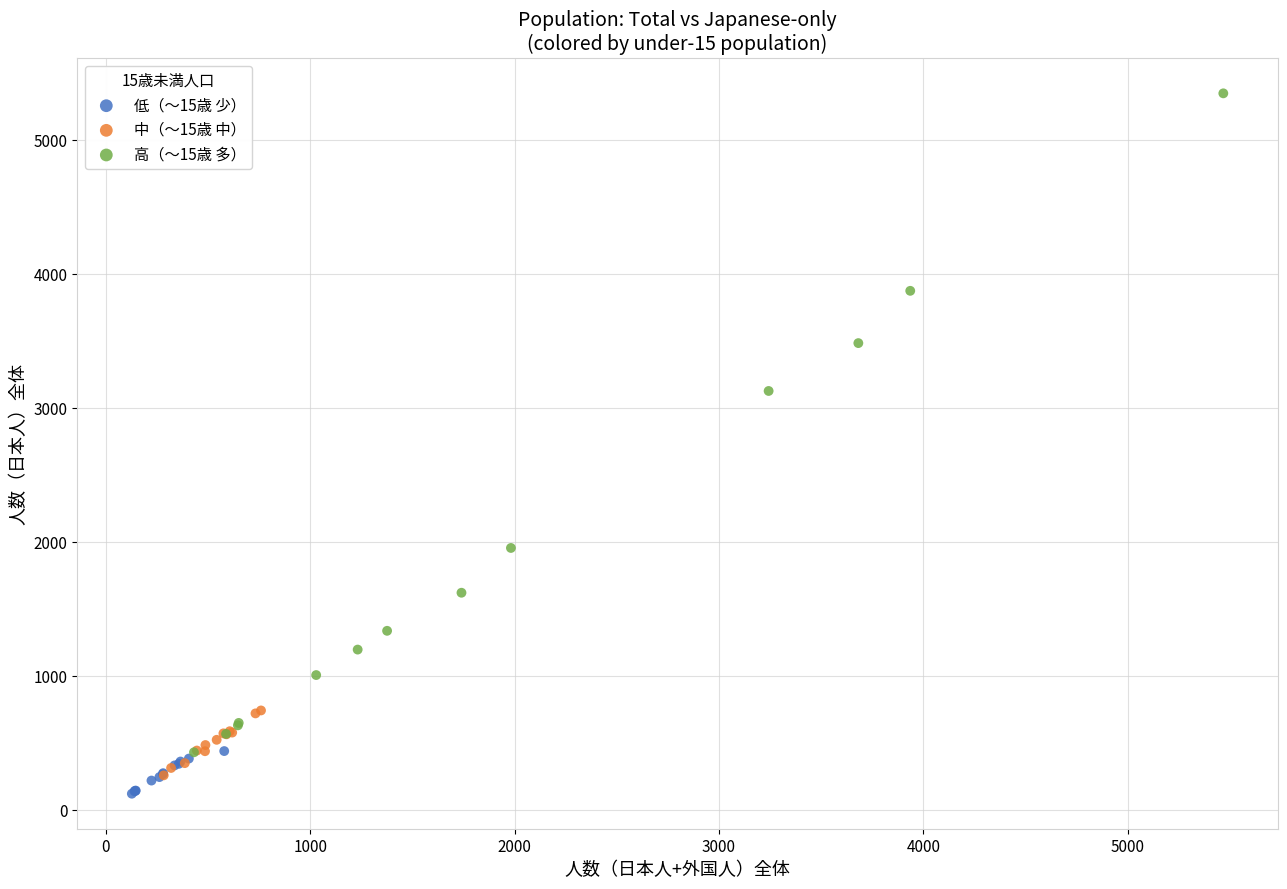

Which series reaches the maximum Y coordinate?

高（～15歳 多）